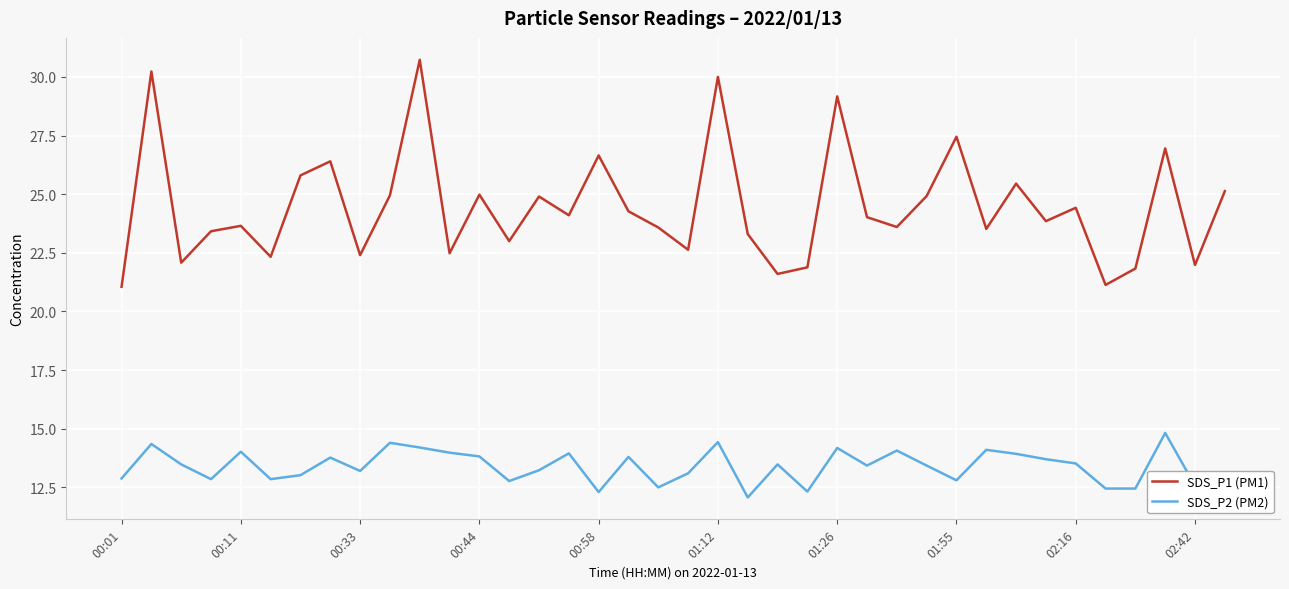

What is the average value of the SDS_P2 (PM2) series?

13.4